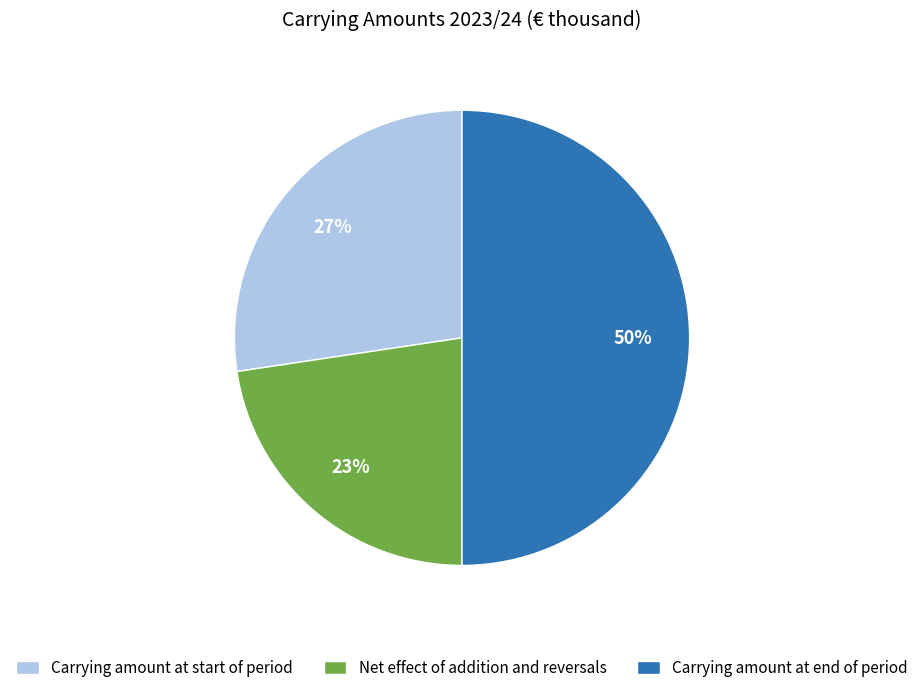

Does Carrying amount at start of period account for over 50% of the chart?

No